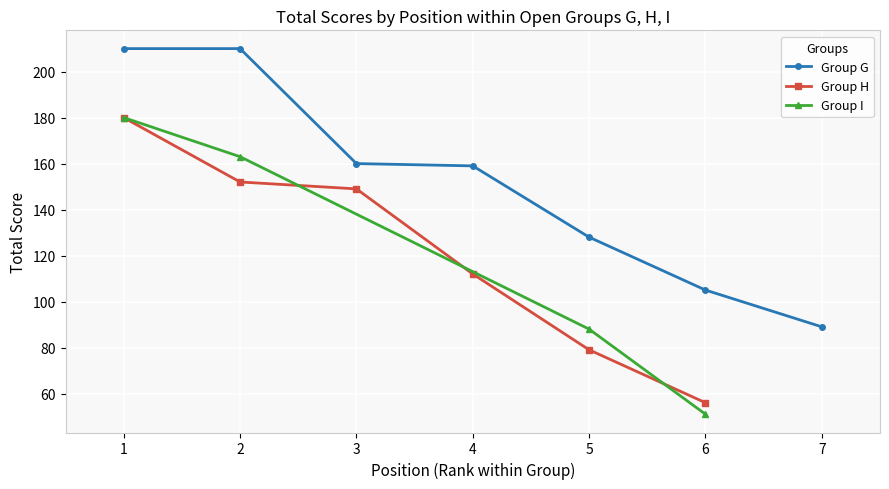

The value of Group G at 2 is 210. True or false?

True